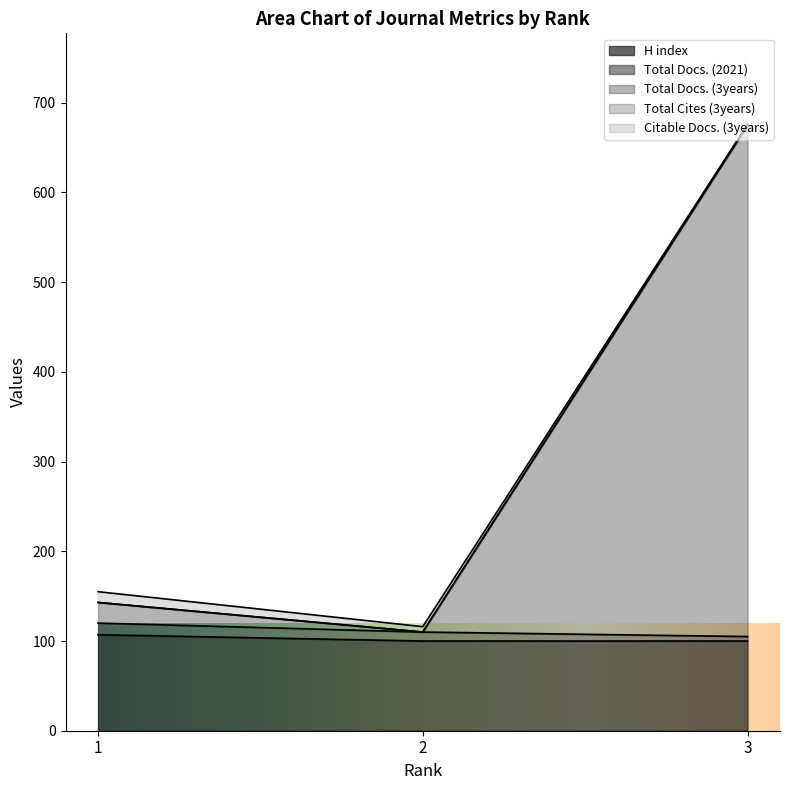

How many categories are shown in the chart?

3